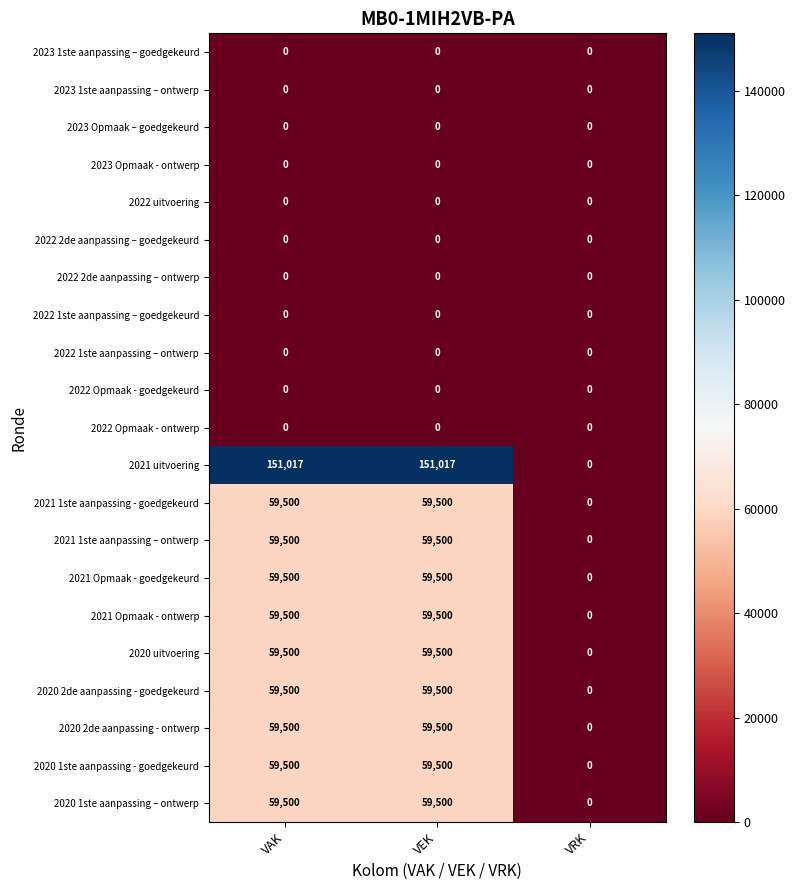

Which category has the lowest value in the 2020 1ste aanpassing - goedgekeurd series?

VRK